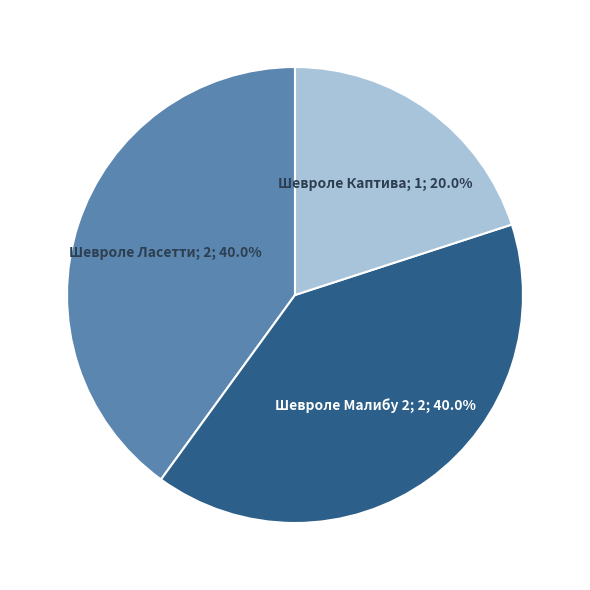

Is there a majority slice in this chart?

No